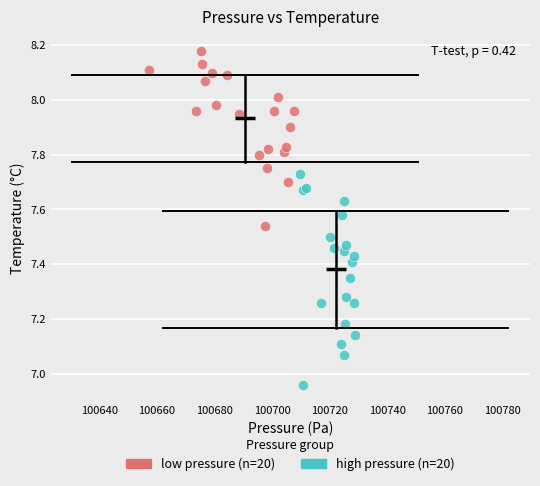

Which series has the widest spread of Y values?

high pressure (n=20)